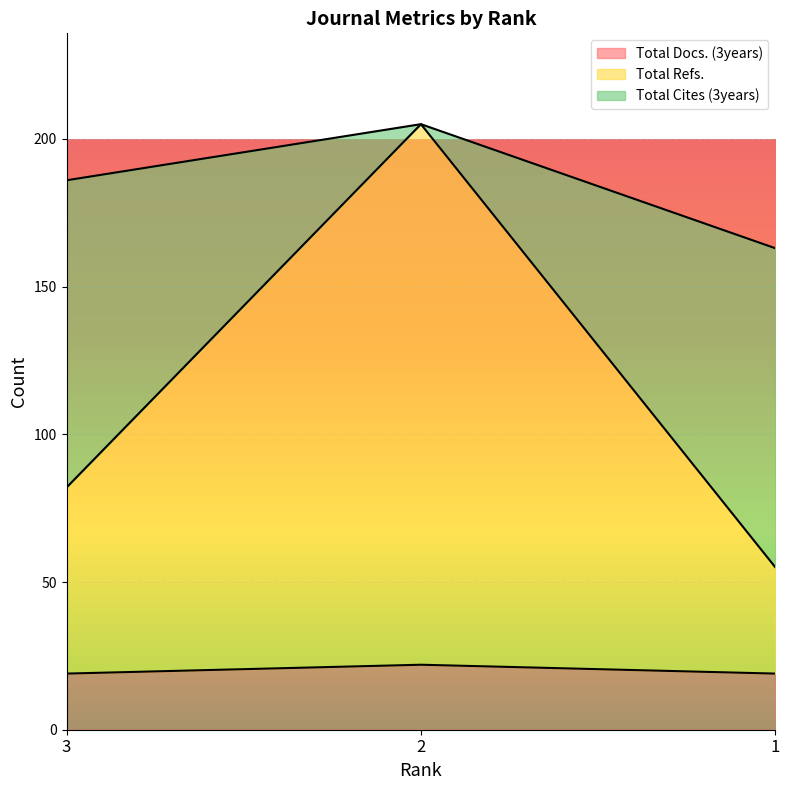

Is it true that Total Docs. (3years) equals 19 at 1?

True